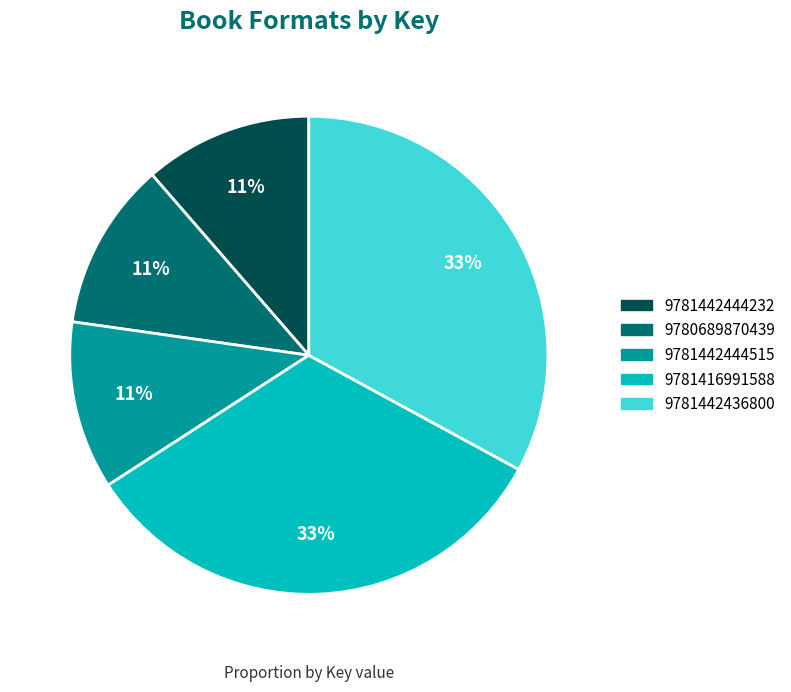

Is there a majority slice in this chart?

No